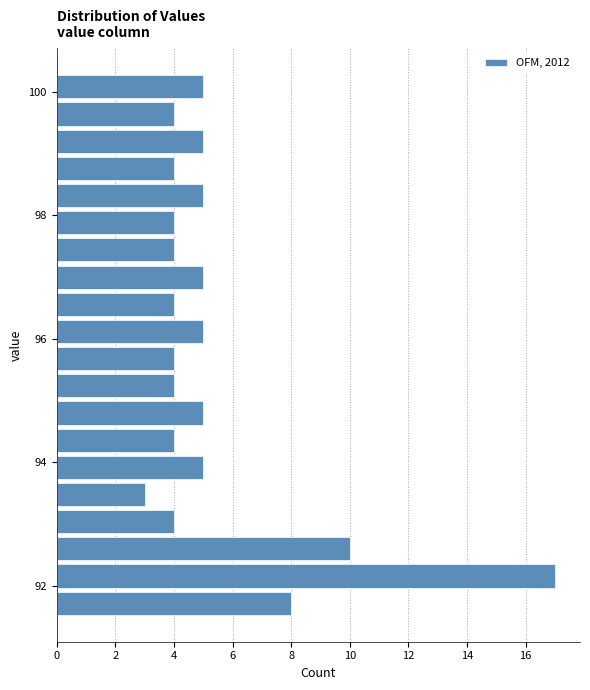

Around what value on the y-axis is the longest bar? Give the approximate position of its centre, as read against the axis.

92.2